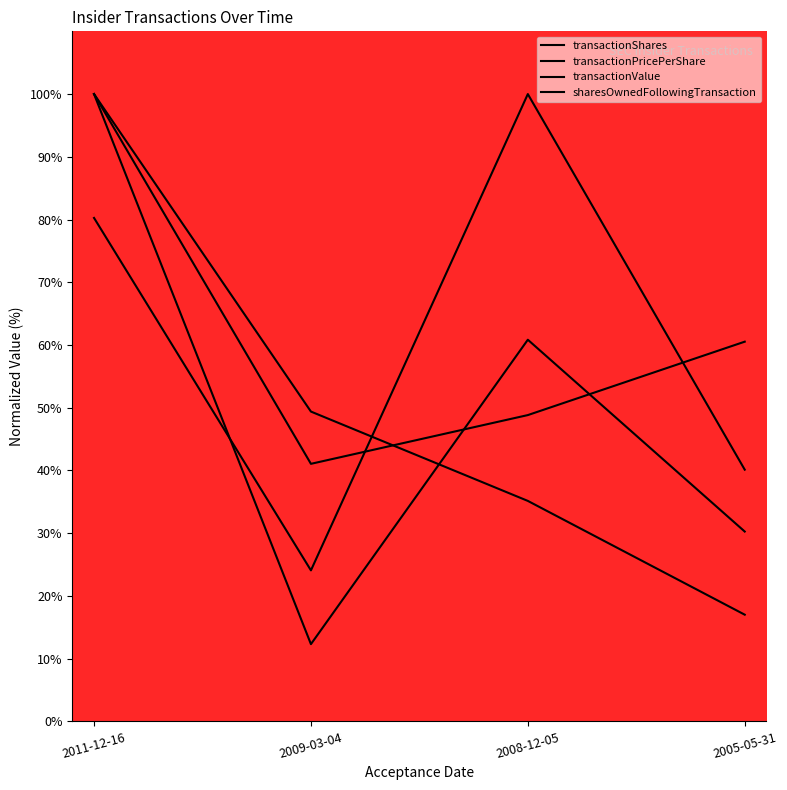

What is the difference between the maximum and minimum values in the transactionPricePerShare series?

58.9